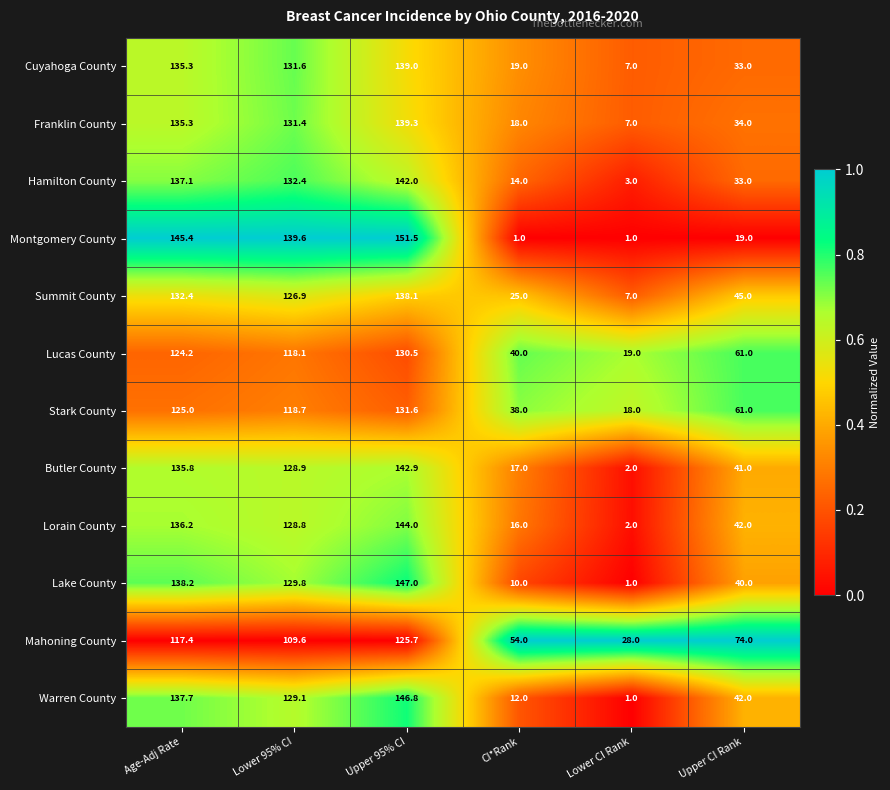

What value does the Stark County series have at Upper 95% CI?

131.6